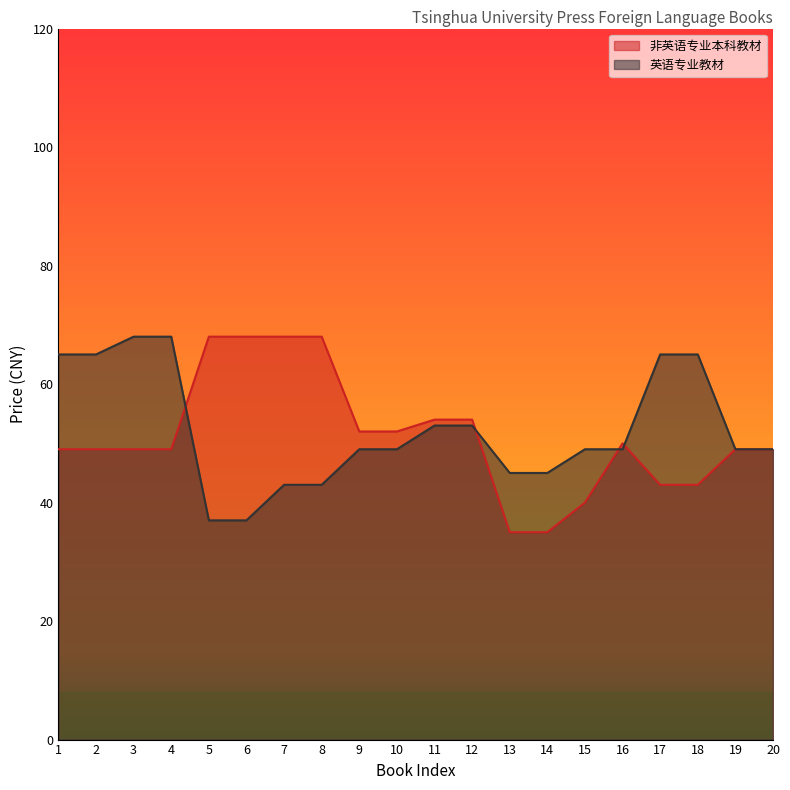

What is the value of the 非英语专业本科教材 point at the 16th from the left?

50